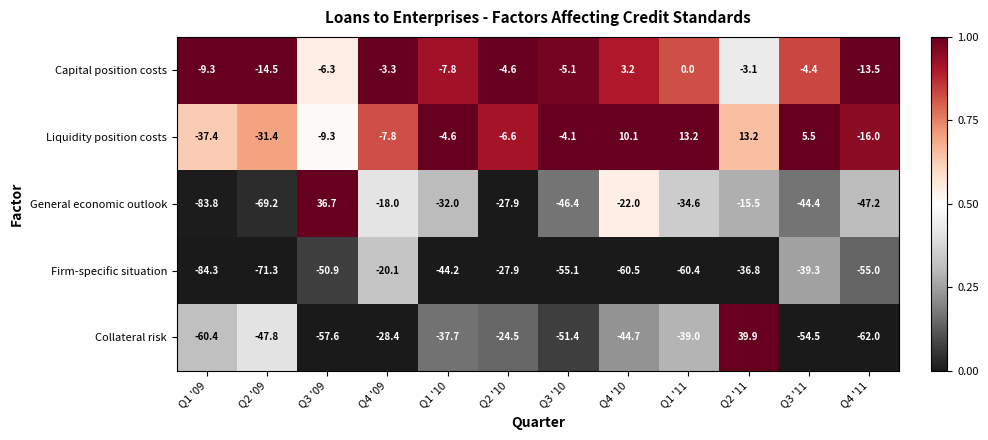

What is the total value across all series at Q1 '09?

-275.2